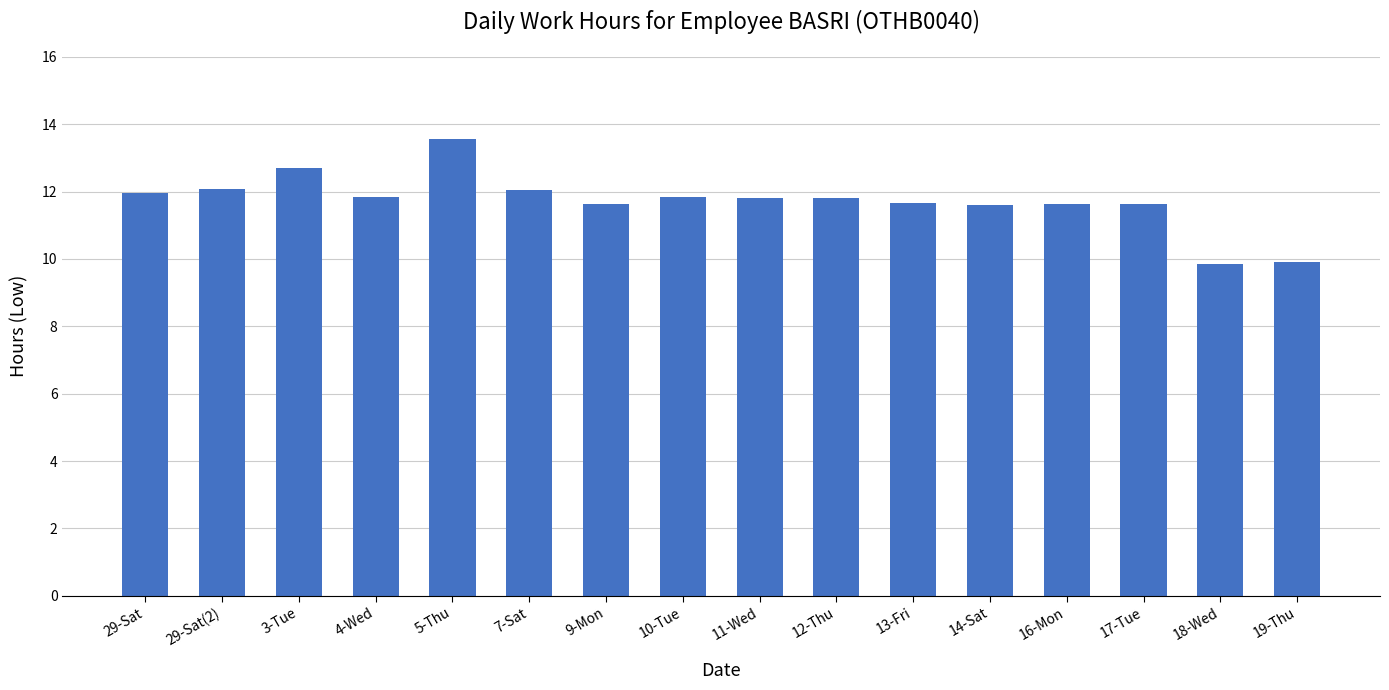

What is the greatest value displayed?

13.6